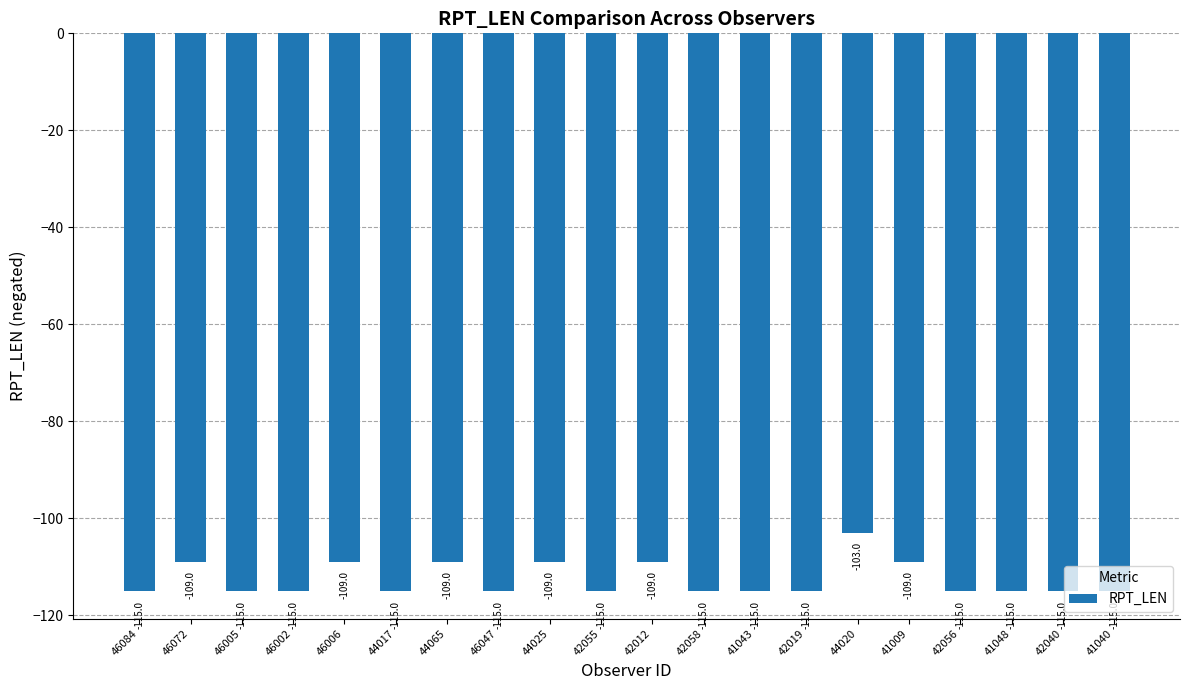

How many data points are above -115?

7